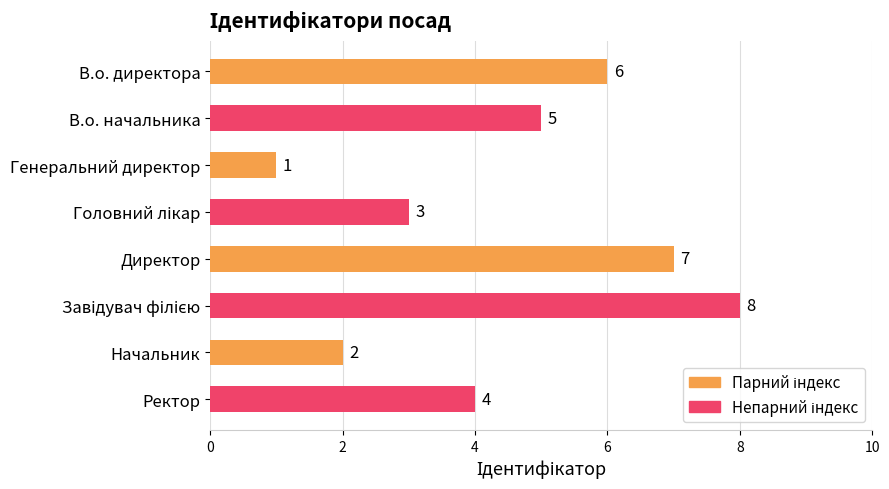

Reading bottom to top, transcribe all the data shown in this chart.

4	2	8	7	3	1	5	6